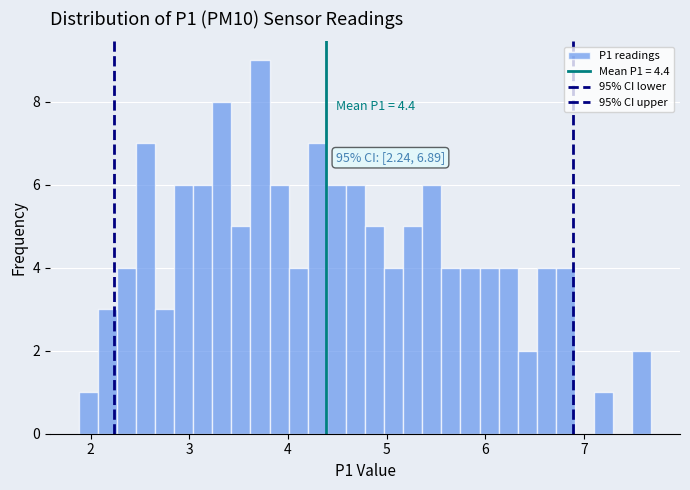

Read against the x-axis, roughly where is the centre of the tallest bar?

3.7